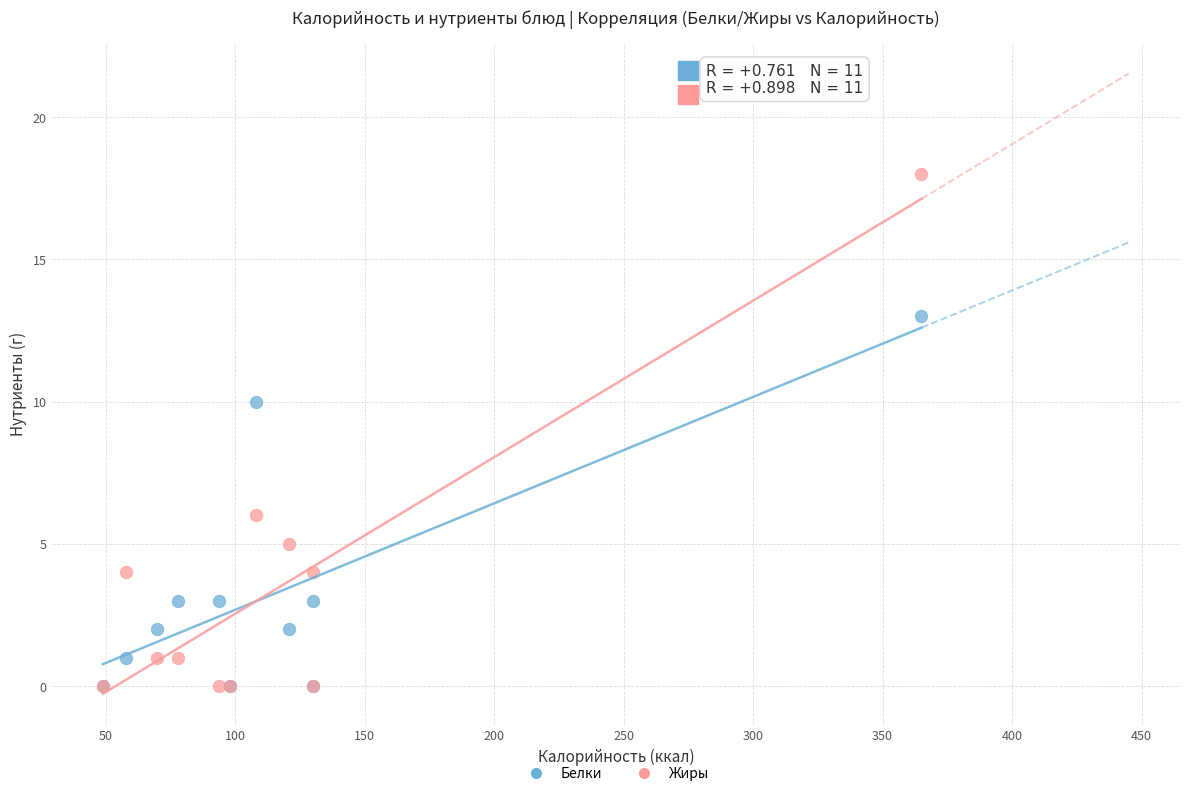

In the Жиры series, what Y value is closest to 9?

6